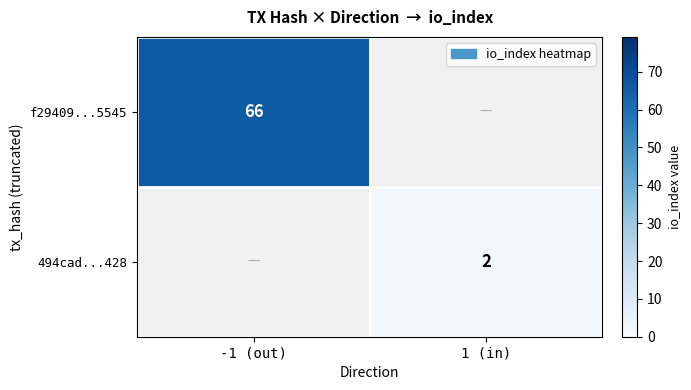

True or false: 494cad...428 has a value of 2 at 1 (in).

True